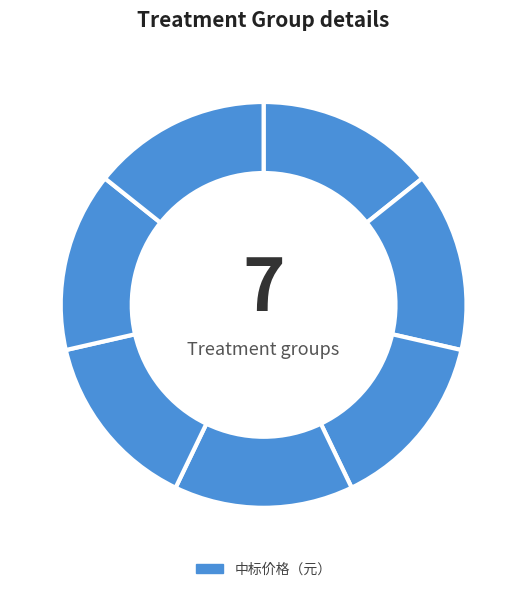

Count the number of slices in the pie.

7